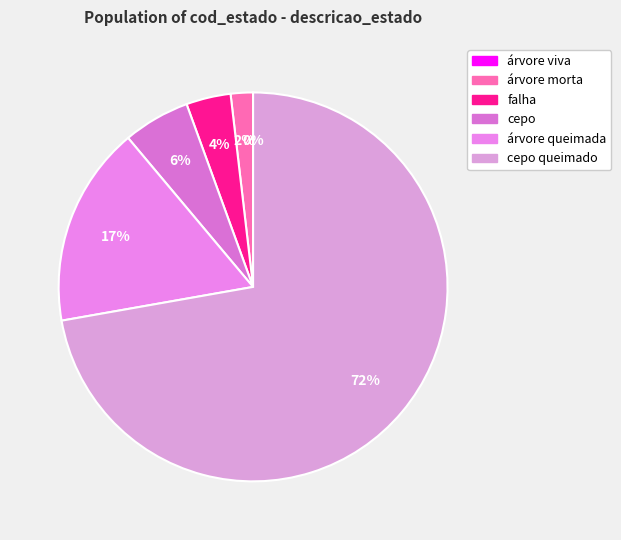

True or false: cepo queimado accounts for 72% of the total.

True